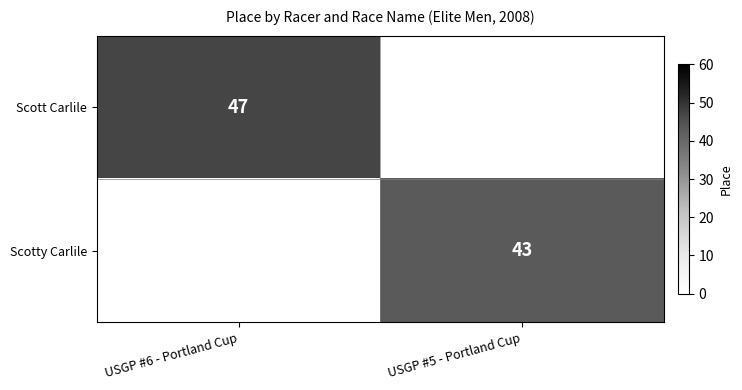

Is it true that Scott Carlile equals 47 at USGP #6 - Portland Cup?

True